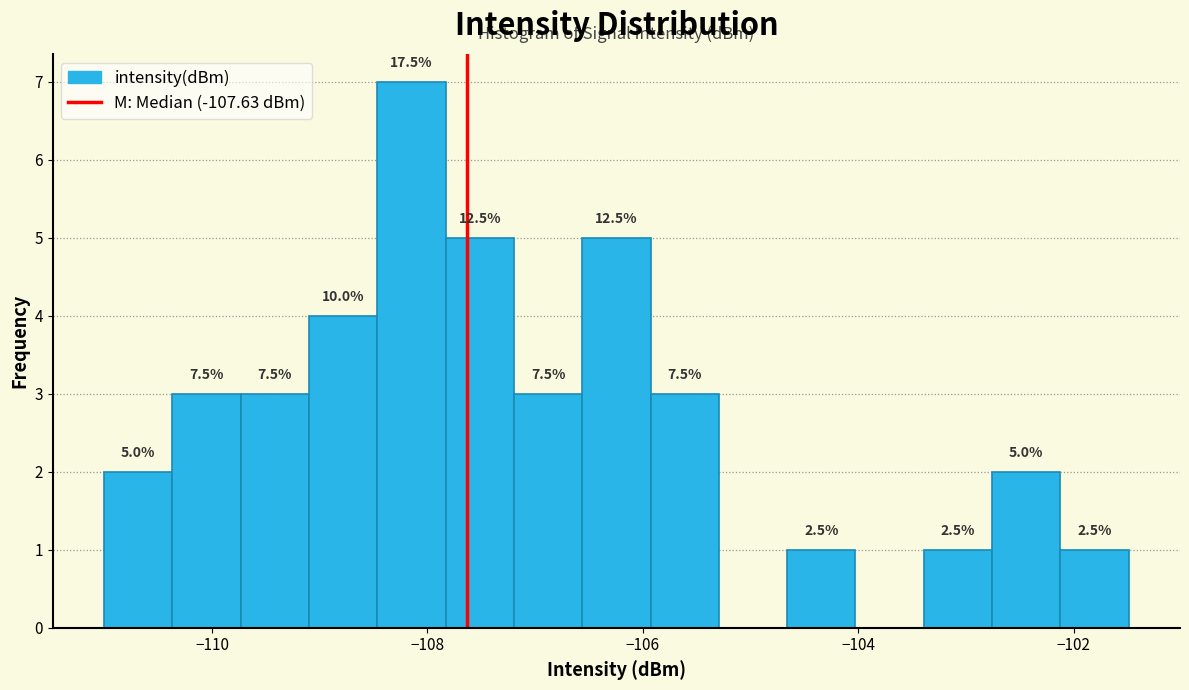

Around what value on the x-axis is the tallest bar? Give the approximate position of its centre, as read against the axis.

-108.2